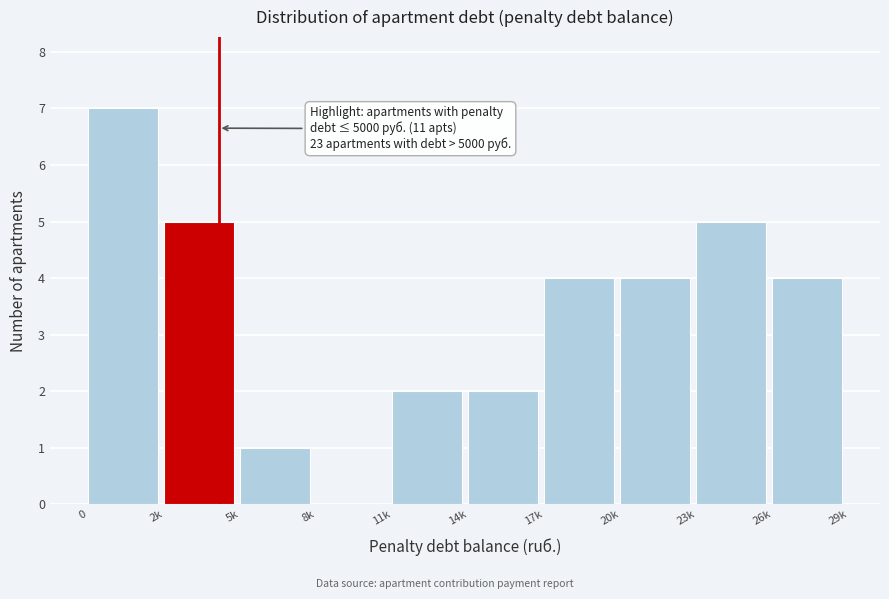

Reading left to right, what are all the values shown in this chart?

0=7	2k=5	5k=1	8k=0	11k=2	14k=2	17k=4	20k=4	23k=5	26k=4